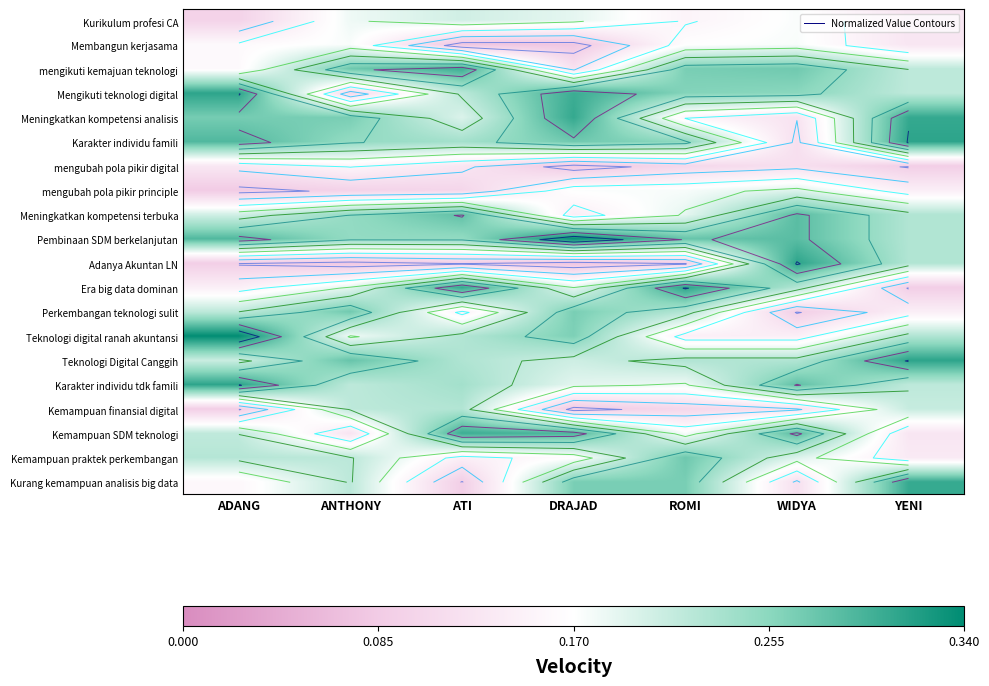

Between ADANG and YENI, which is larger?

YENI